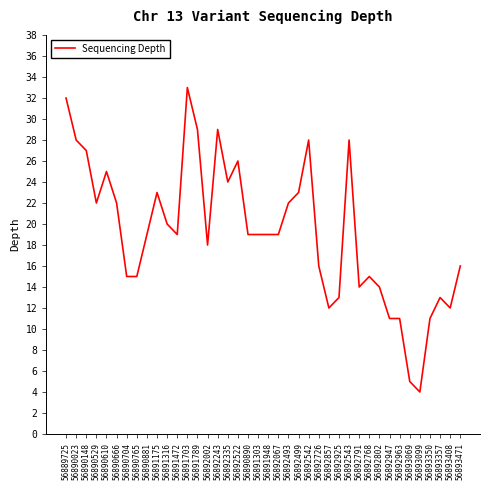

What is the average value?

19